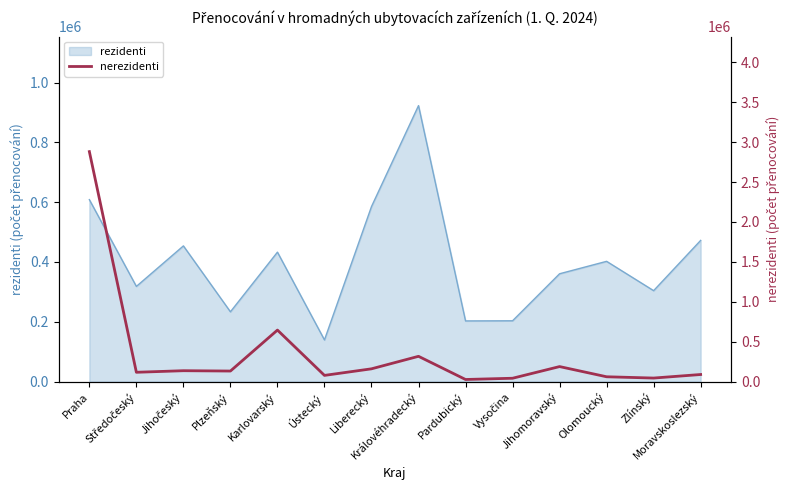

How many lines are shown in the chart?

1